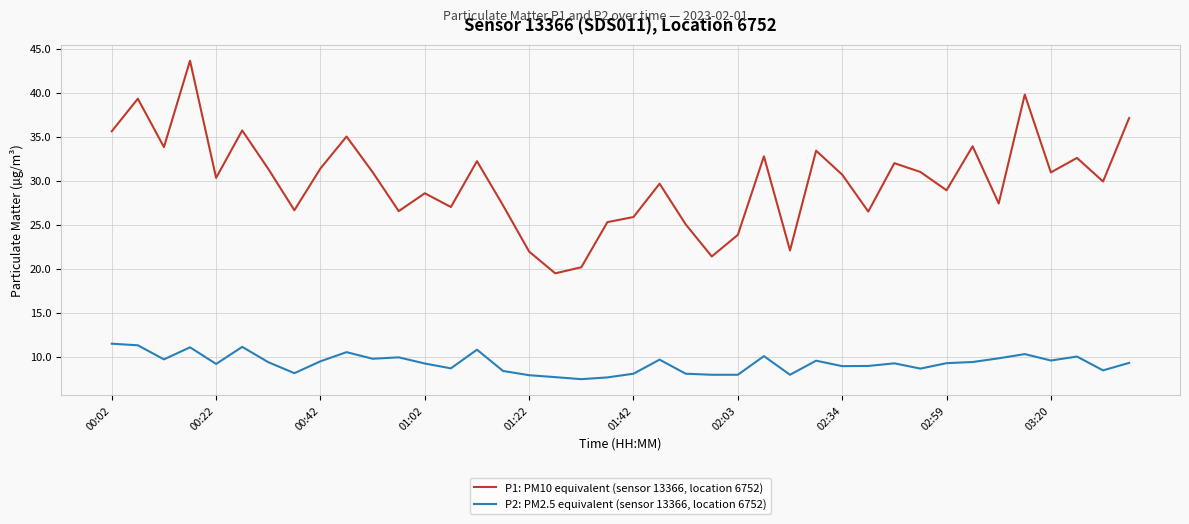

What is the lowest value of the P1: PM10 equivalent (sensor 13366, location 6752) series?

19.5